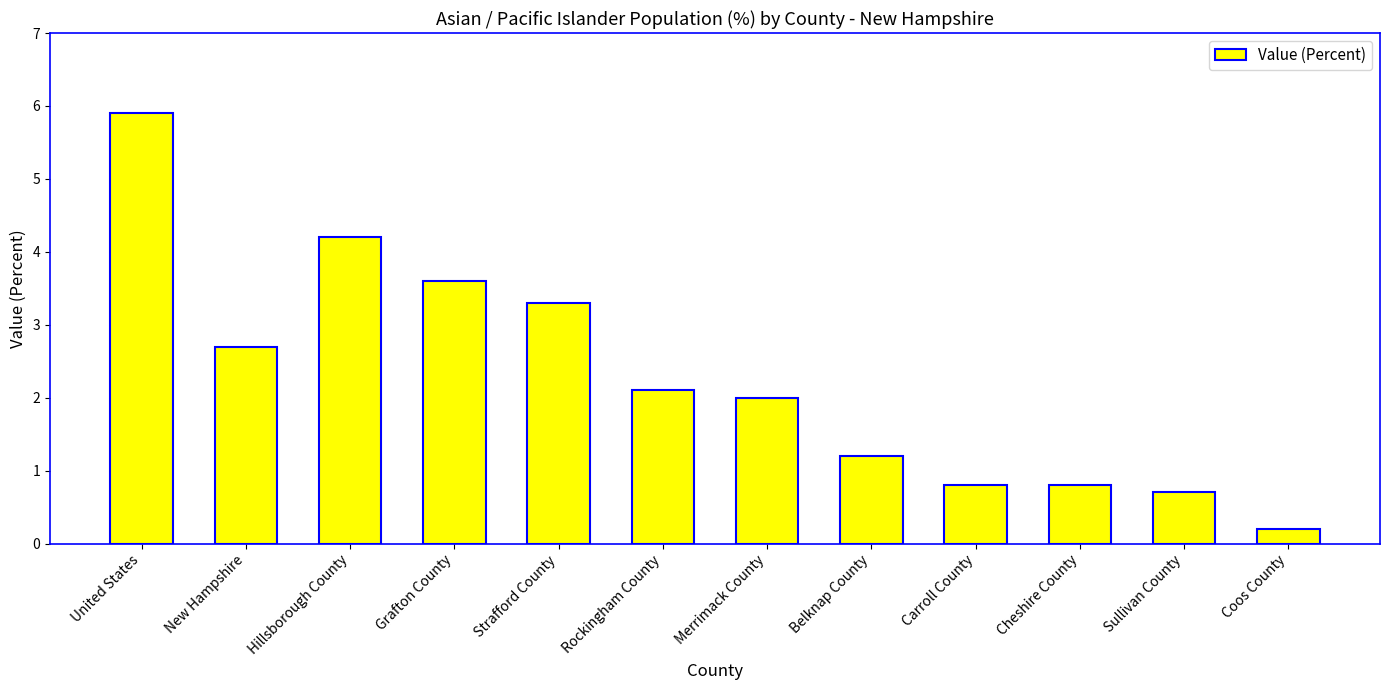

Where does the data first go above 2?

United States